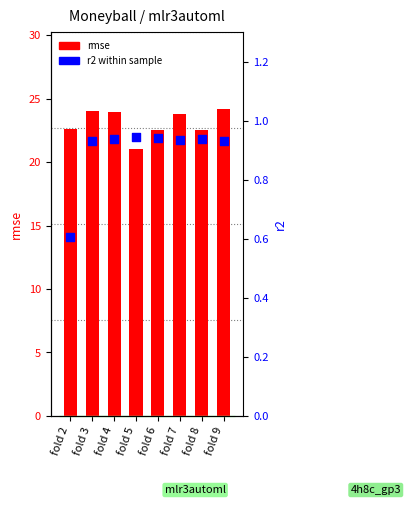

Which series has the largest total across all categories?

rmse